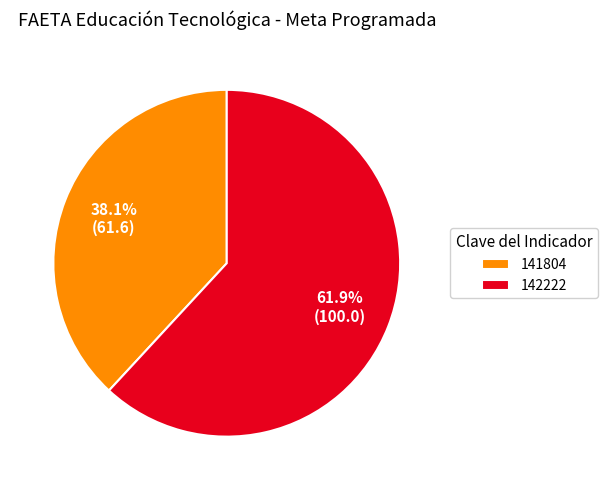

Which slice is the smallest?

141804